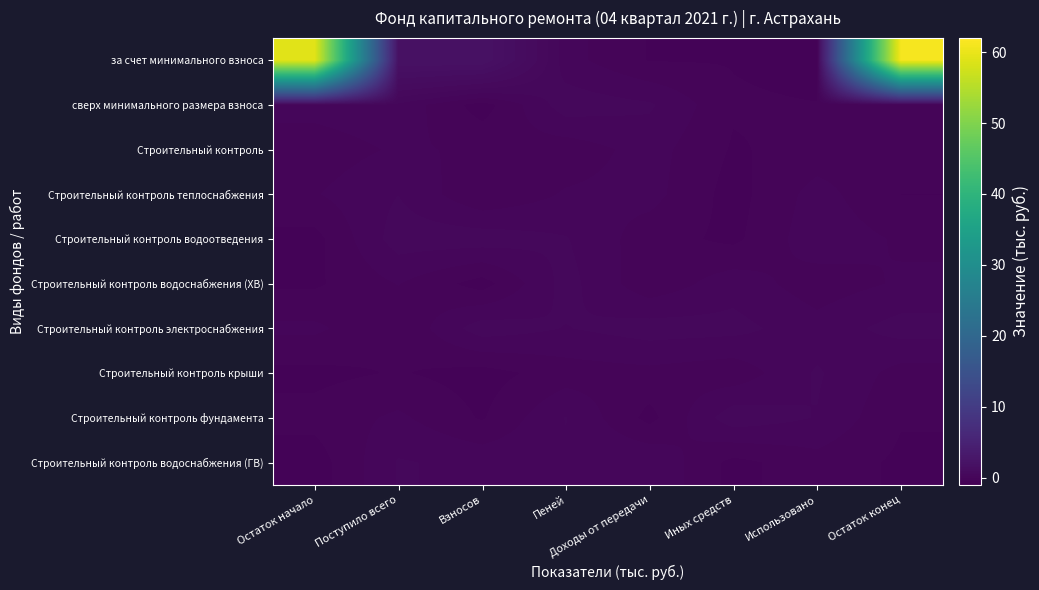

What is the total value across all series at Использовано?

-0.2